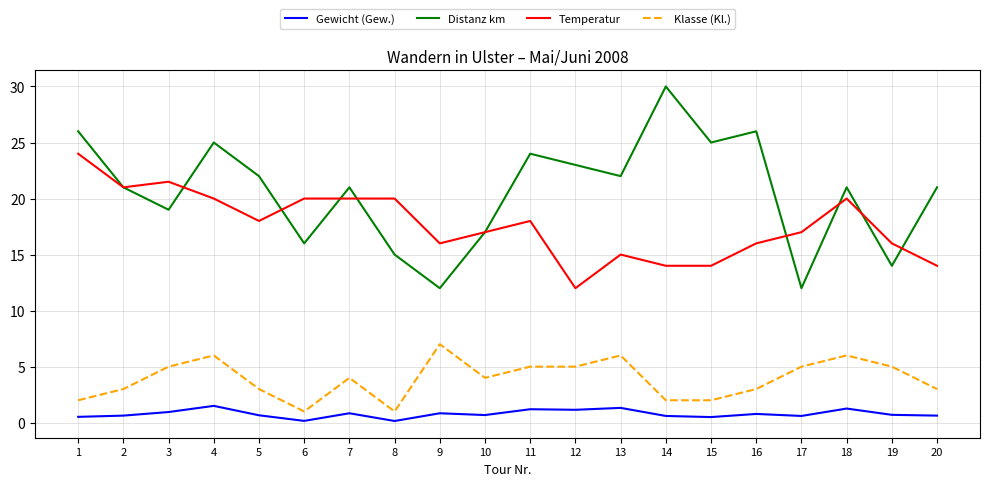

At 17, list the series in order from largest to smallest.

Temperatur, Distanz km, Klasse (Kl.), Gewicht (Gew.)